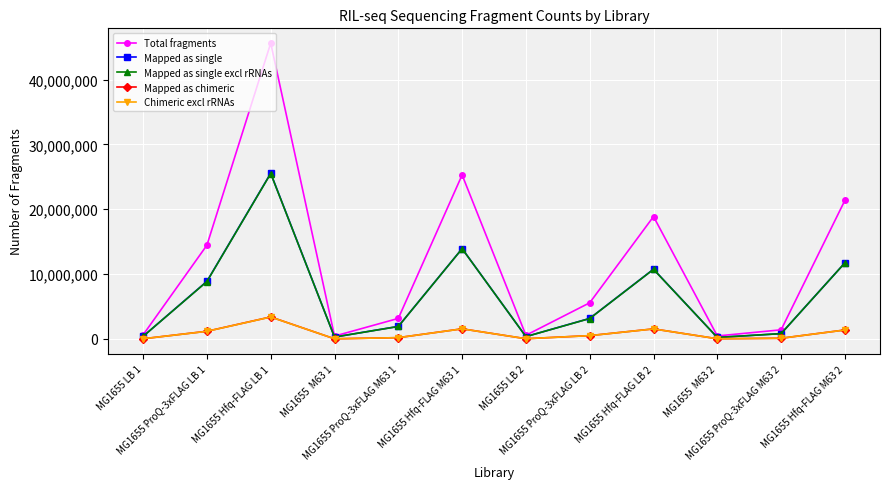

In Mapped as single, how many points are higher than both neighbors (excluding endpoints)?

3